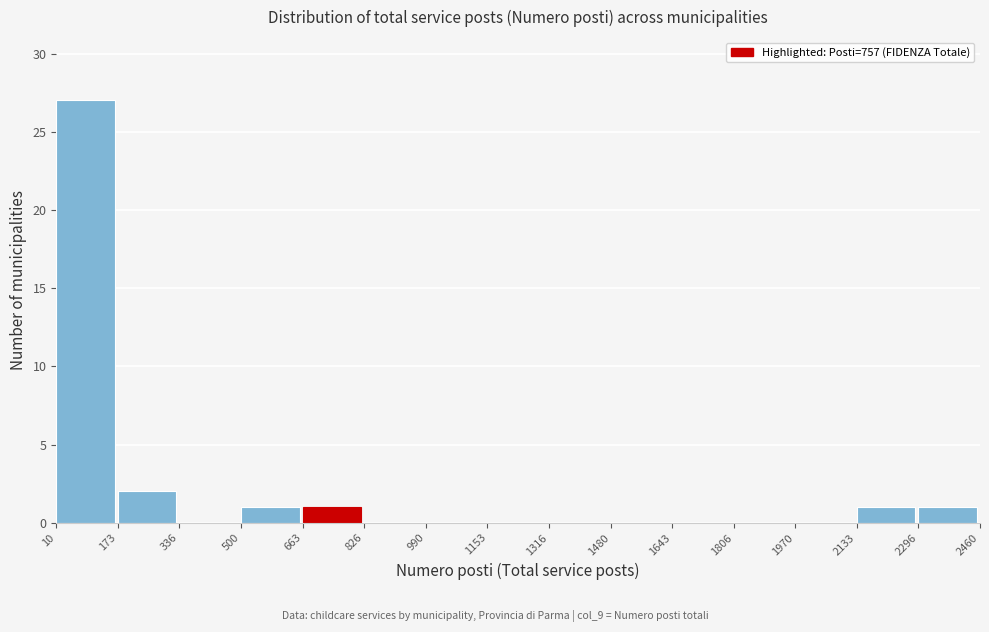

Reading left to right, list every bar in this chart as the range it spans on the x-axis followed by its height. The values are not printed on the chart, so give them approximately, as read against the axis.

10 to 173: 27
173 to 336: 2
336 to 500: 0
500 to 663: 1
663 to 826: 1
826 to 990: 0
990 to 1153: 0
1153 to 1316: 0
1316 to 1480: 0
1480 to 1643: 0
1643 to 1806: 0
1806 to 1970: 0
1970 to 2133: 0
2133 to 2296: 1
2296 to 2460: 1